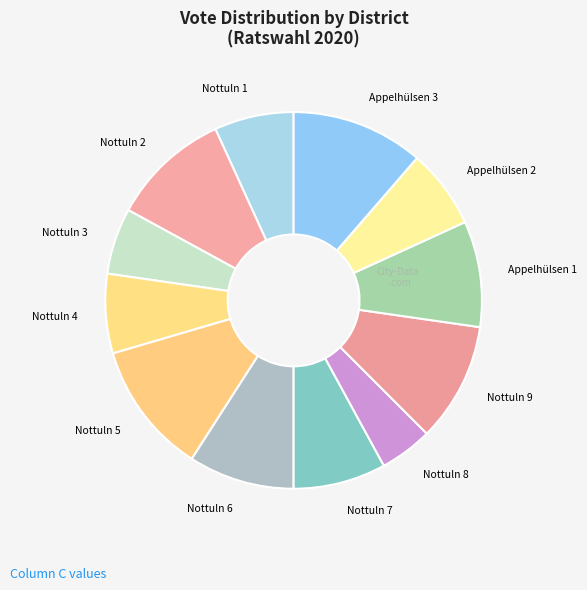

Does any single category account for the majority?

No